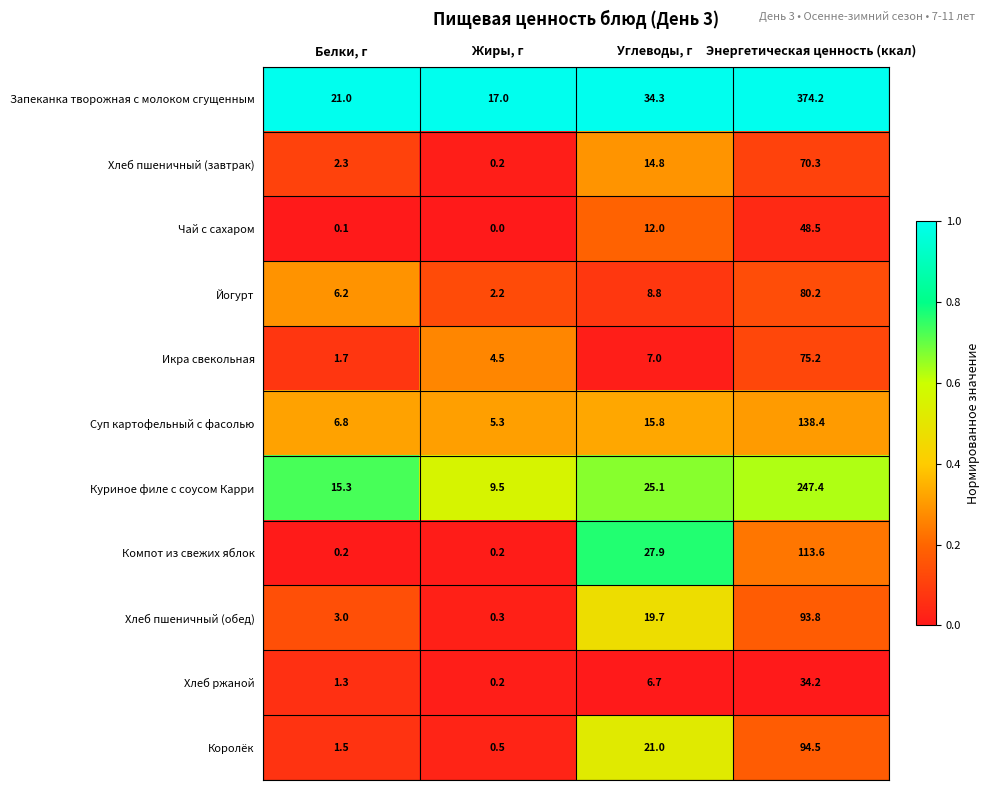

Which label corresponds to the smallest value in the chart?

Жиры, г